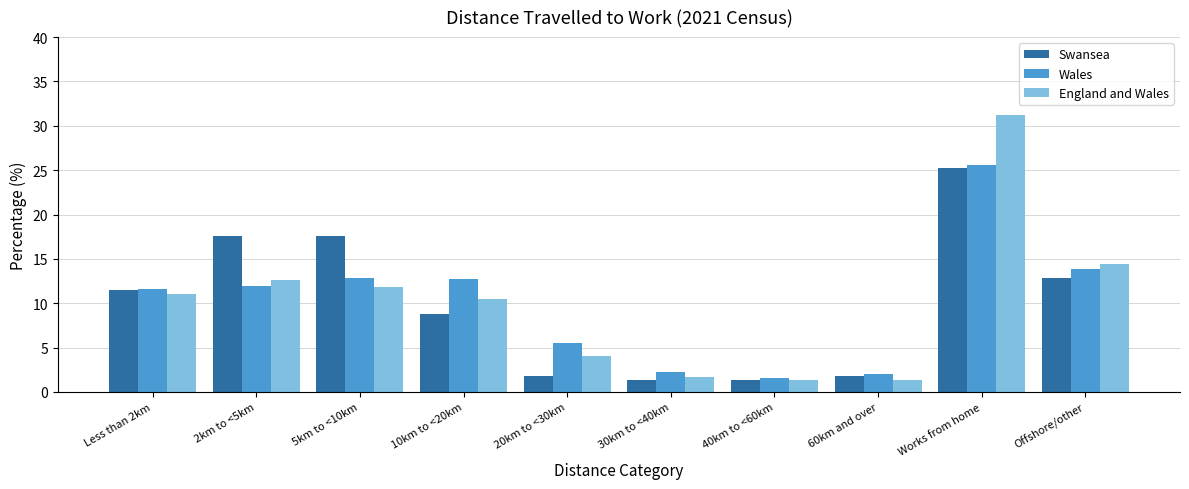

True or false: England and Wales has a value of 31.2 at Works from home.

True